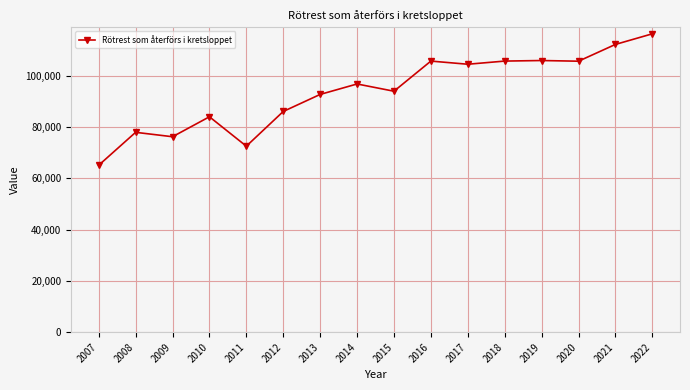

What is the change in value from 2015 to 2017?

+10521